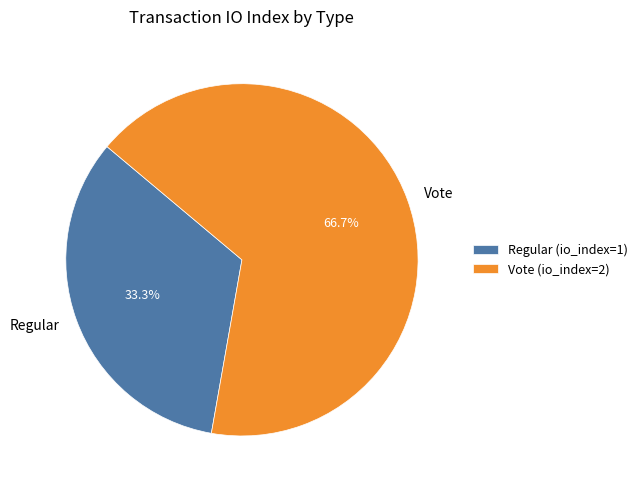

To the nearest percent, what is the combined percentage of Regular and Vote?

100%